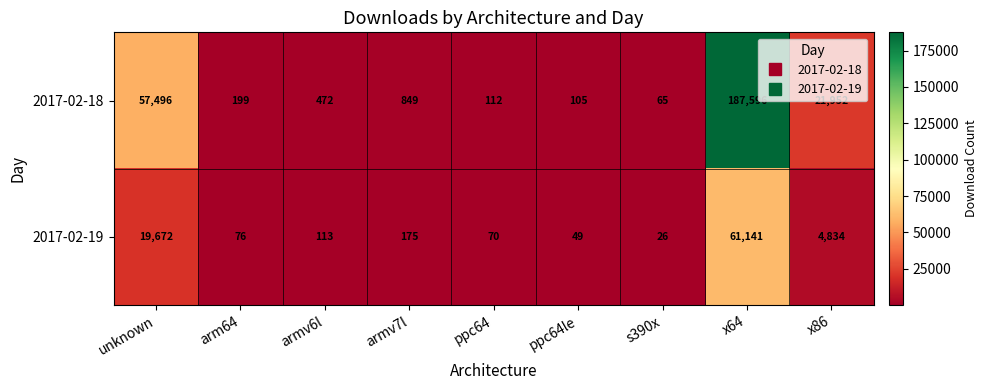

What is the sum of the 2017-02-18 values at armv6l and unknown?

57968